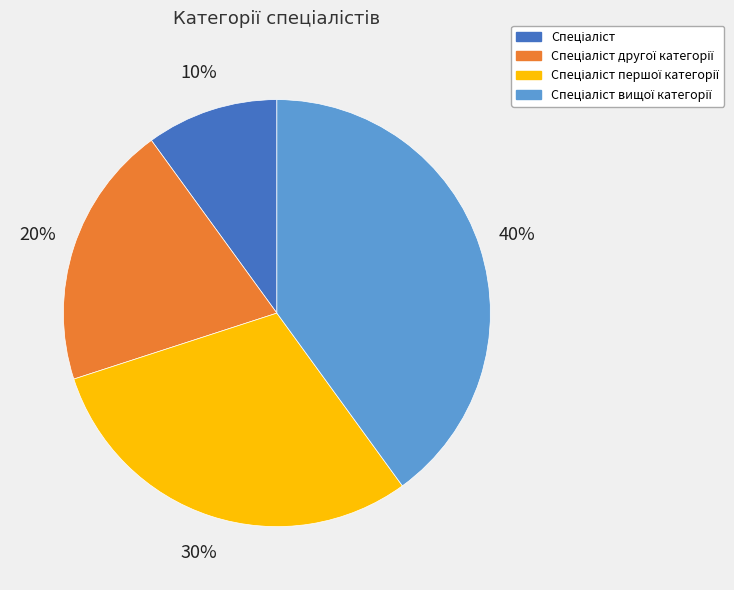

Does any single category account for the majority?

No